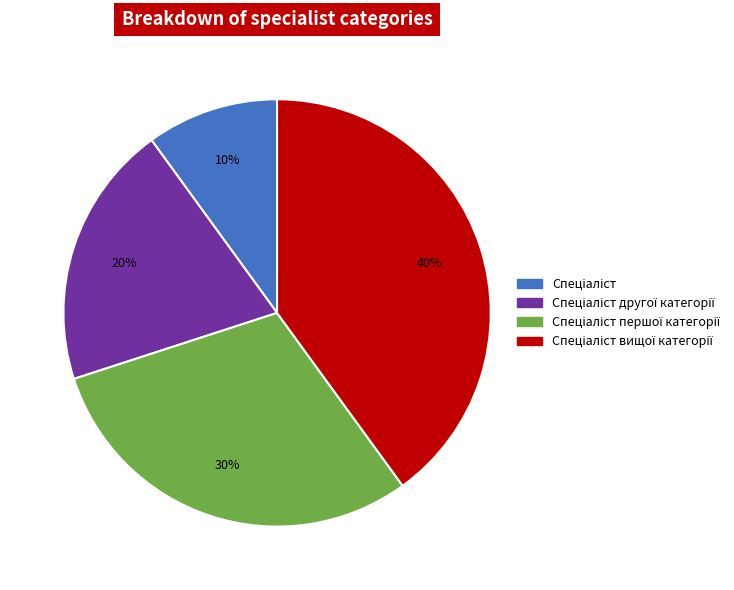

How many slices are in this pie chart?

4